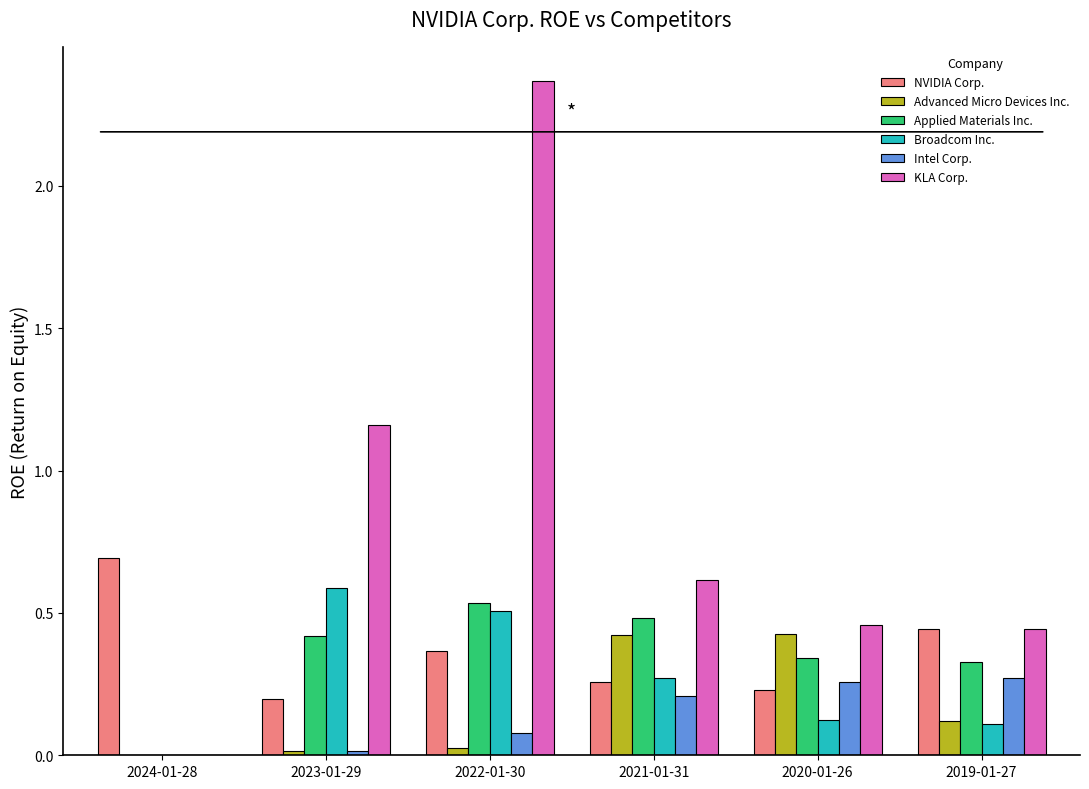

Is the value of Applied Materials Inc. at 2022-01-30 greater than the value of KLA Corp. at 2021-01-31?

No